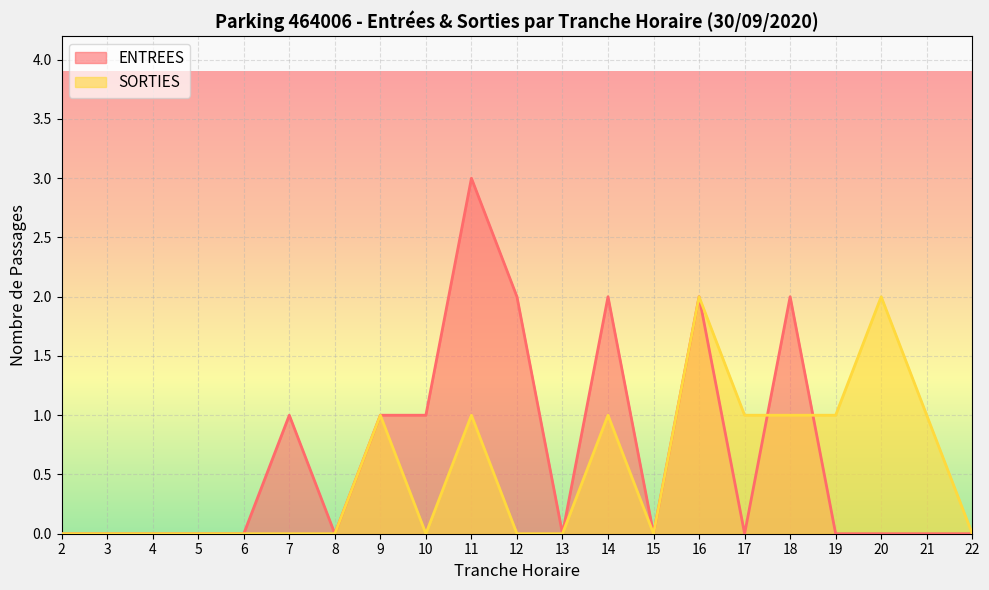

Reading left to right, list all the values displayed in this chart.

ENTREES: 0	0	0	0	0	1	0	1	1	3	2	0	2	0	2	0	2	0	0	0	0
SORTIES: 0	0	0	0	0	0	0	1	0	1	0	0	1	0	2	1	1	1	2	1	0